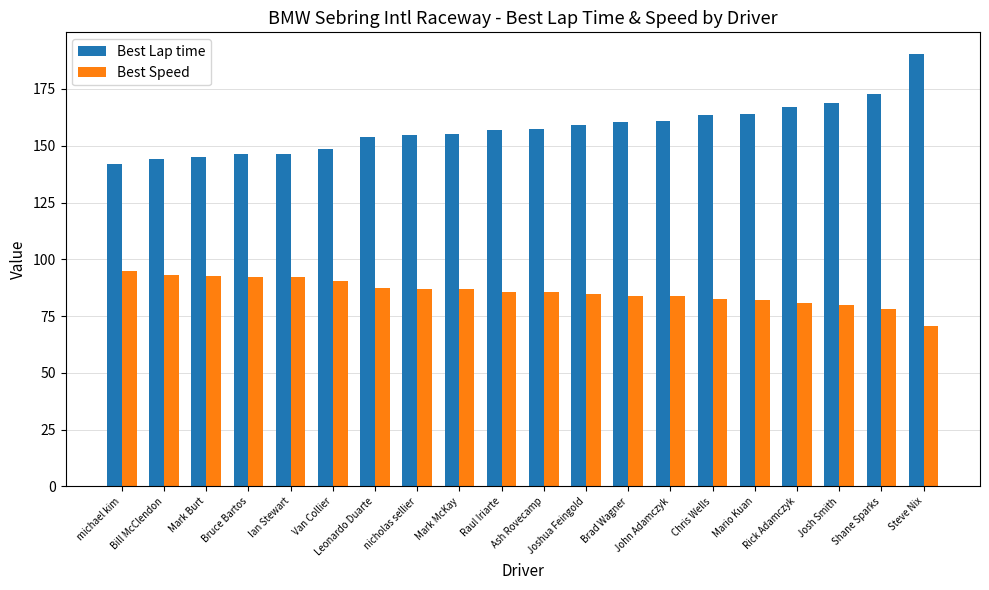

What are all the series names shown in the legend?

Best Lap time, Best Speed